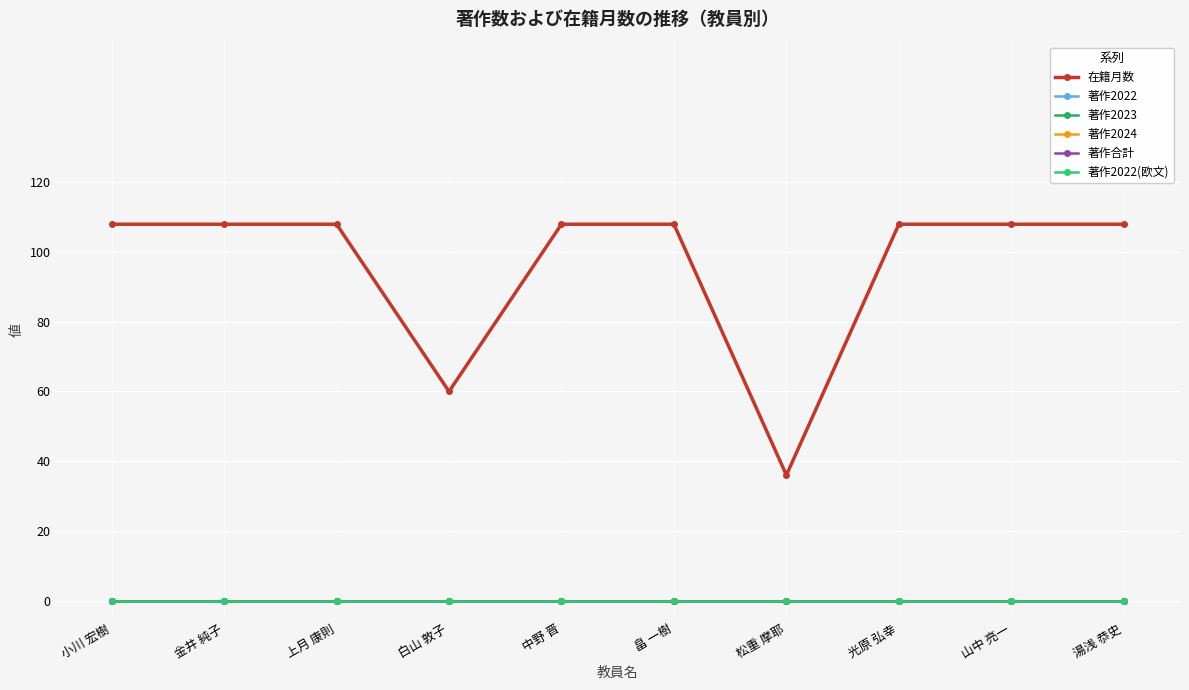

What is the highest value of the 在籍月数 series?

108